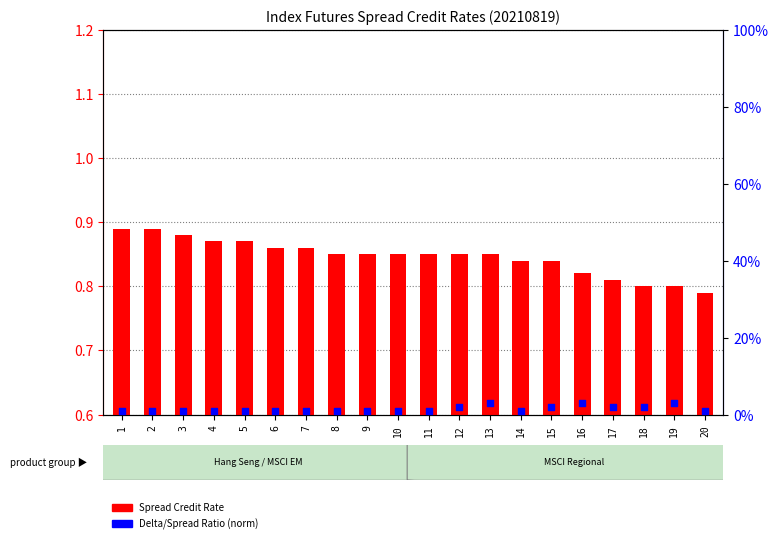

At which category is the sum across all series the highest?

13